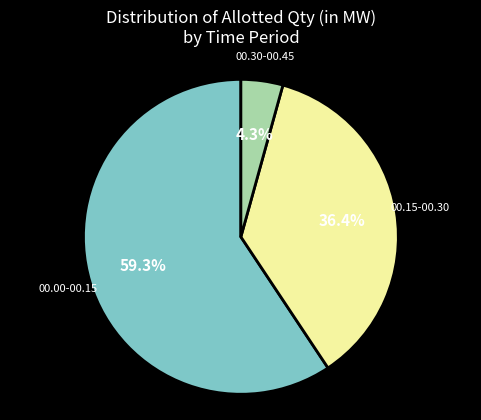

Which slice is the largest?

00.00-00.15